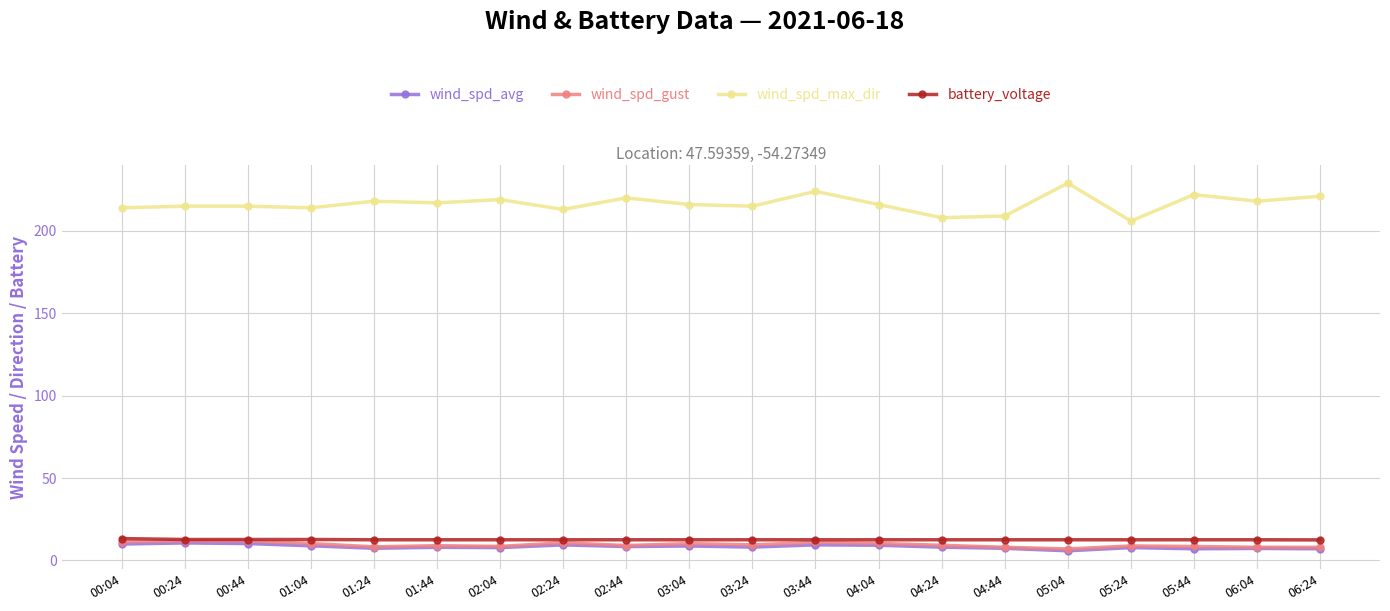

What is the sum of the wind_spd_gust values at 00:04 and 06:24?

19.3